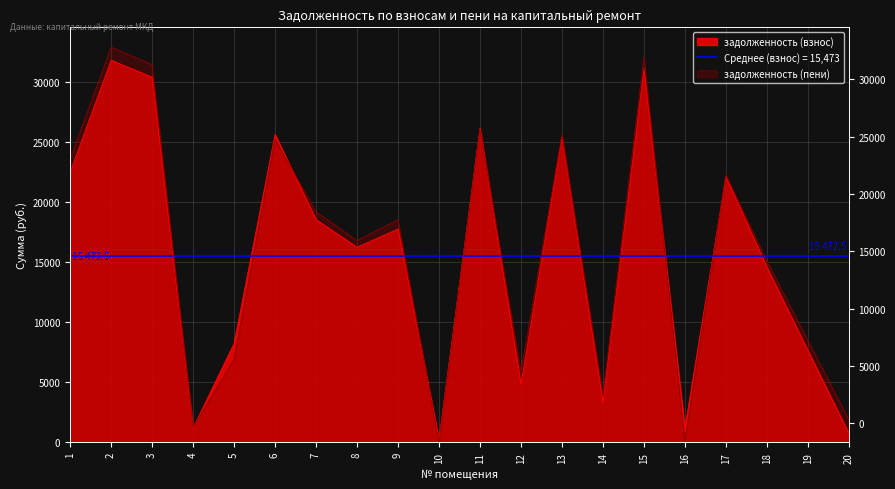

True or false: задолженность (пени) and задолженность (взнос) cross at least once.

True